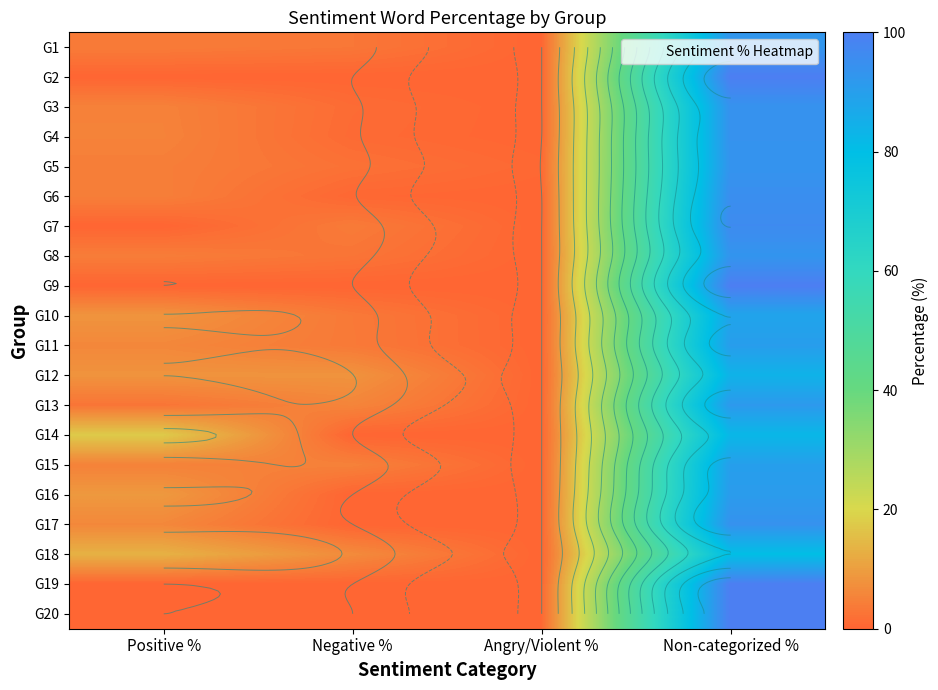

Where is G10 nearest to the value 44?

Positive %